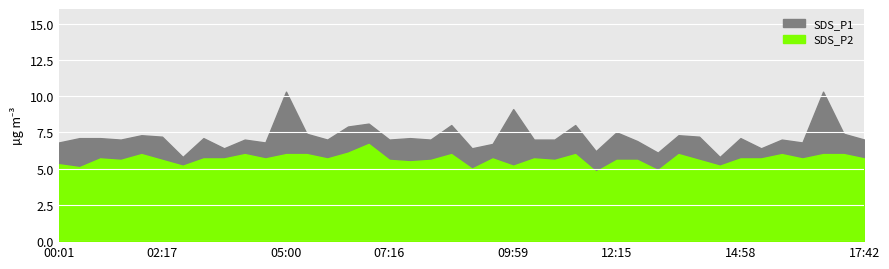

What is the difference between the highest and lowest values at 11:48?

1.4